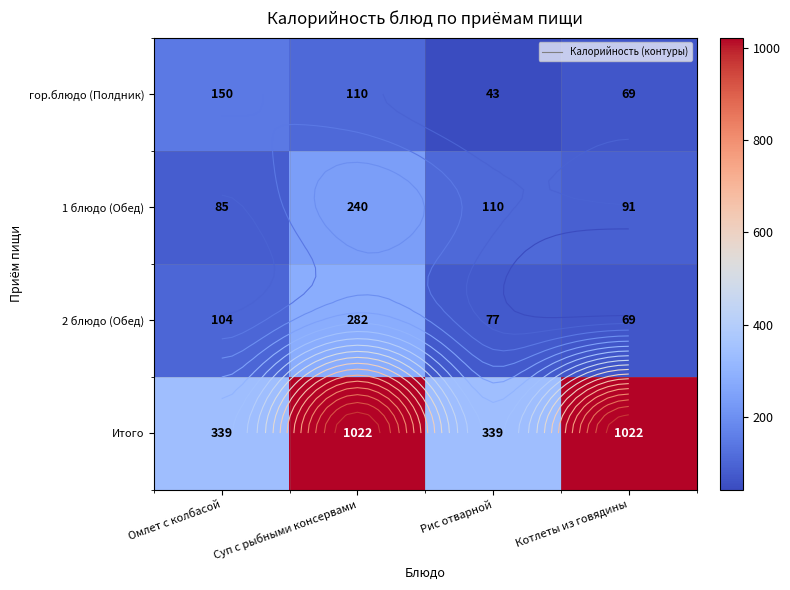

What is the sum of the гор.блюдо (Полдник) values at Омлет с колбасой and Котлеты из говядины?

219